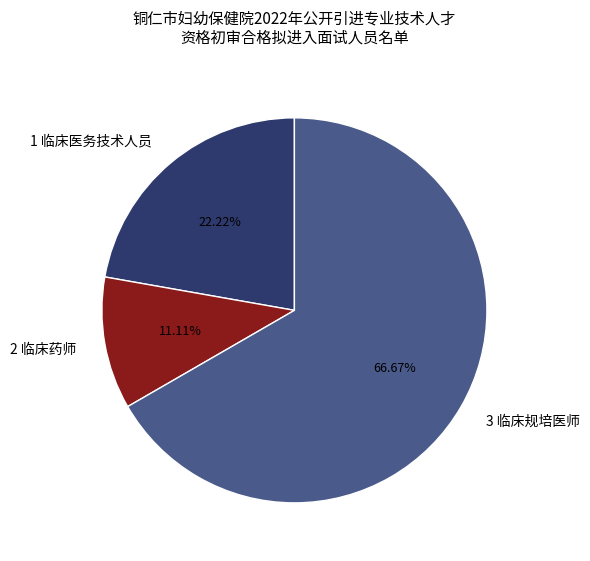

To the nearest percent, what is the combined percentage of 3 临床规培医师 and 2 临床药师?

78%